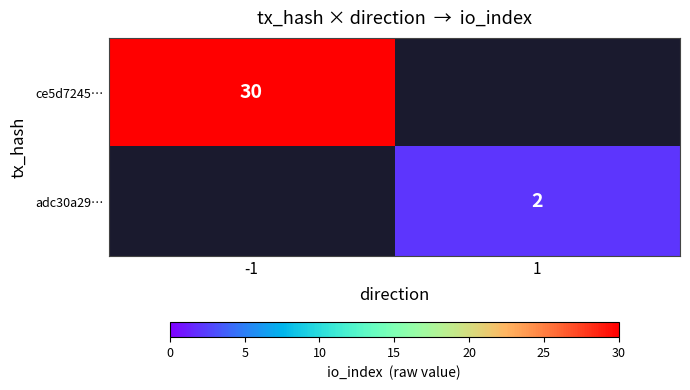

True or false: adc30a29… has a value of 0 at 1.

False